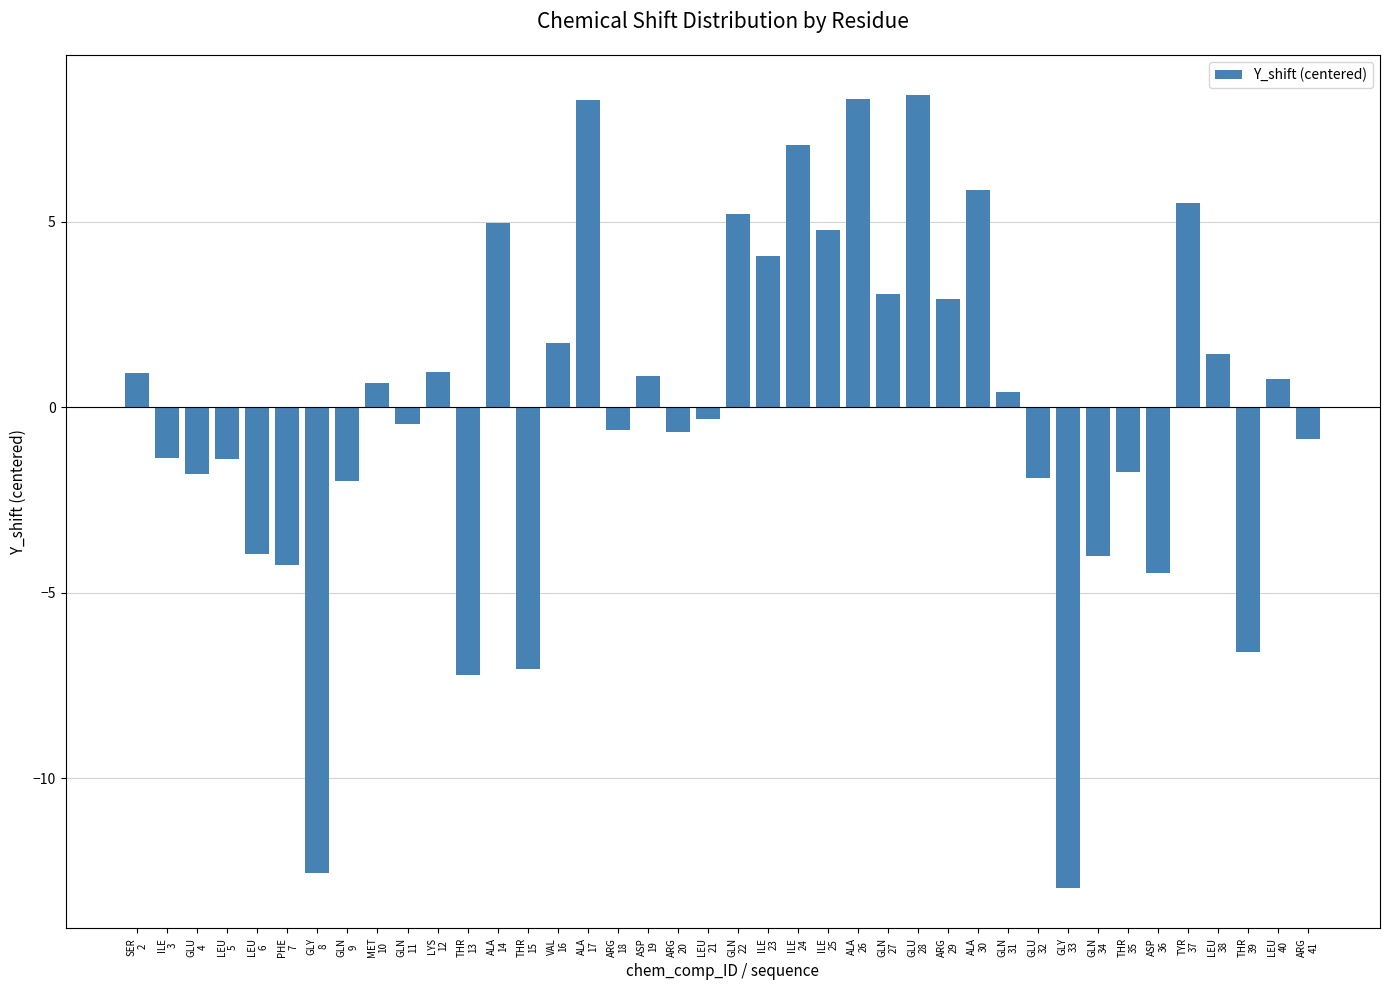

What is the minimum value shown in the chart?

-13.0